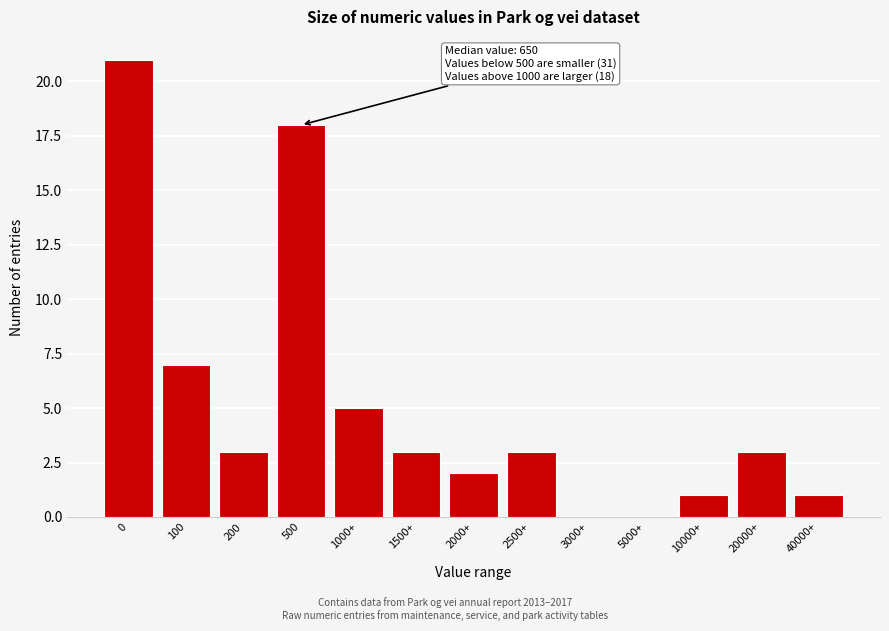

Reading right to left, transcribe all the data shown in this chart.

40000+=1	20000+=3	10000+=1	5000+=0	3000+=0	2500+=3	2000+=2	1500+=3	1000+=5	500=18	200=3	100=7	0=21